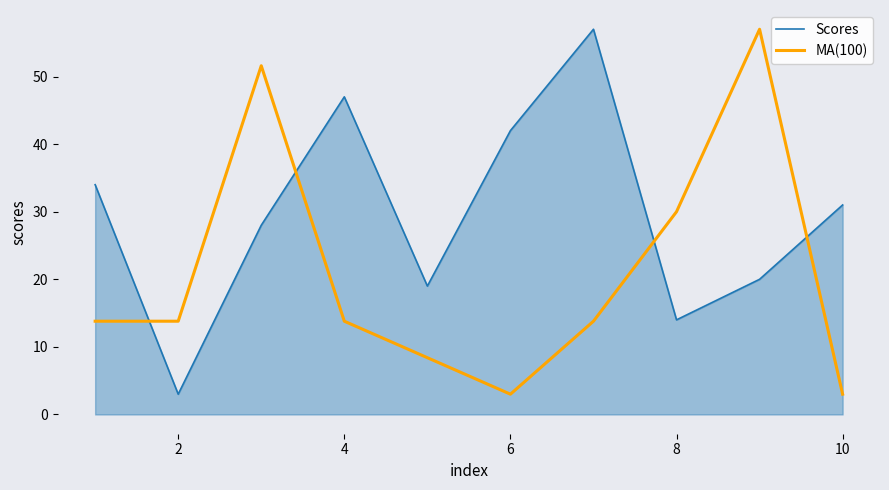

Which series has the largest total across all categories?

Scores